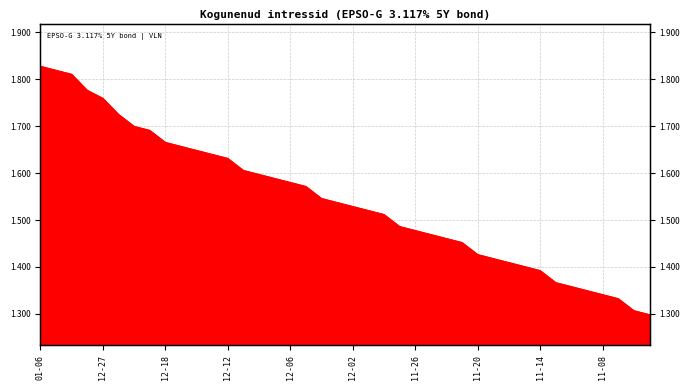

What is the smallest value displayed?

1.3